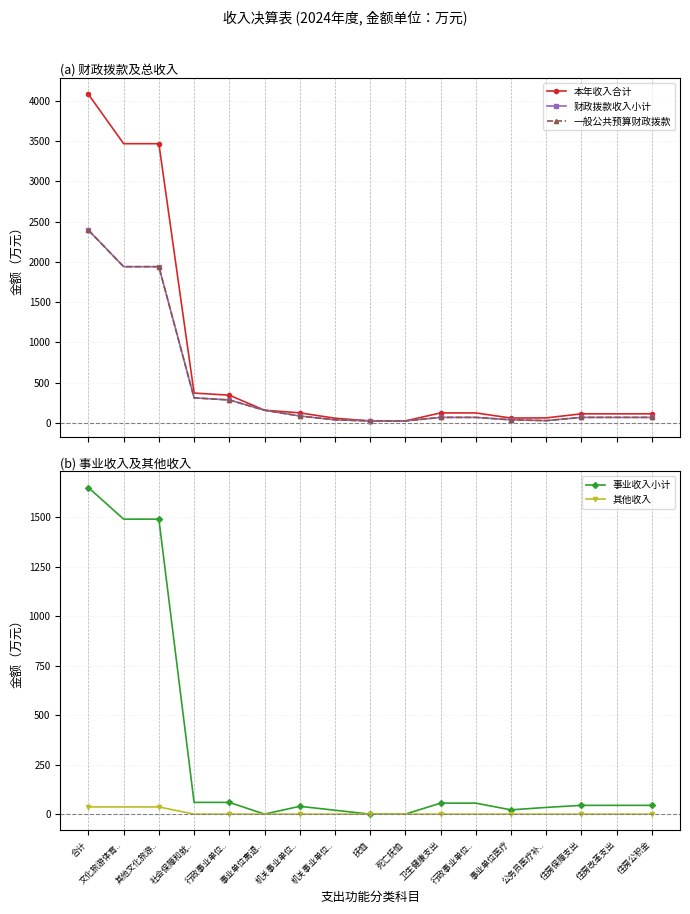

Which series has the largest range (max minus min)?

本年收入合计